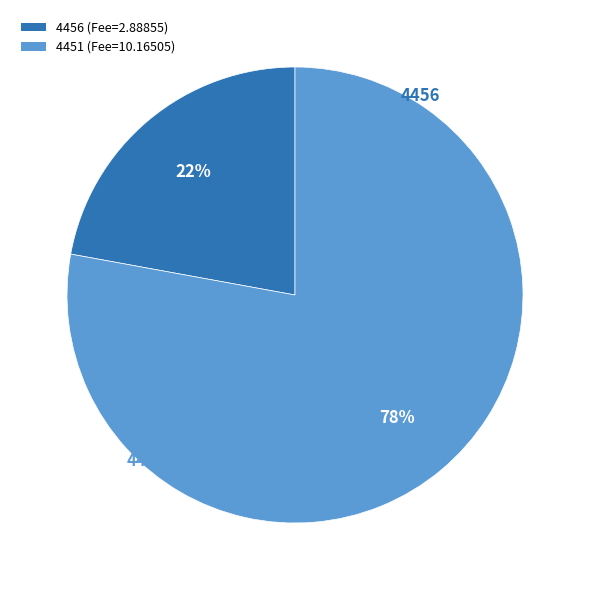

How many slices are in this pie chart?

2